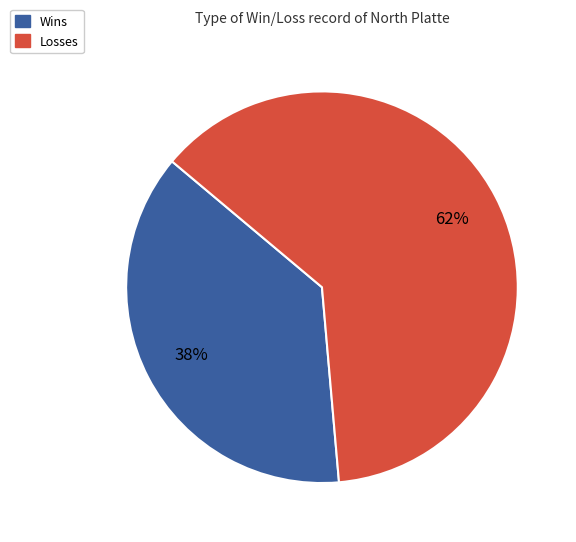

Is it true that Losses is 71% of the pie?

False